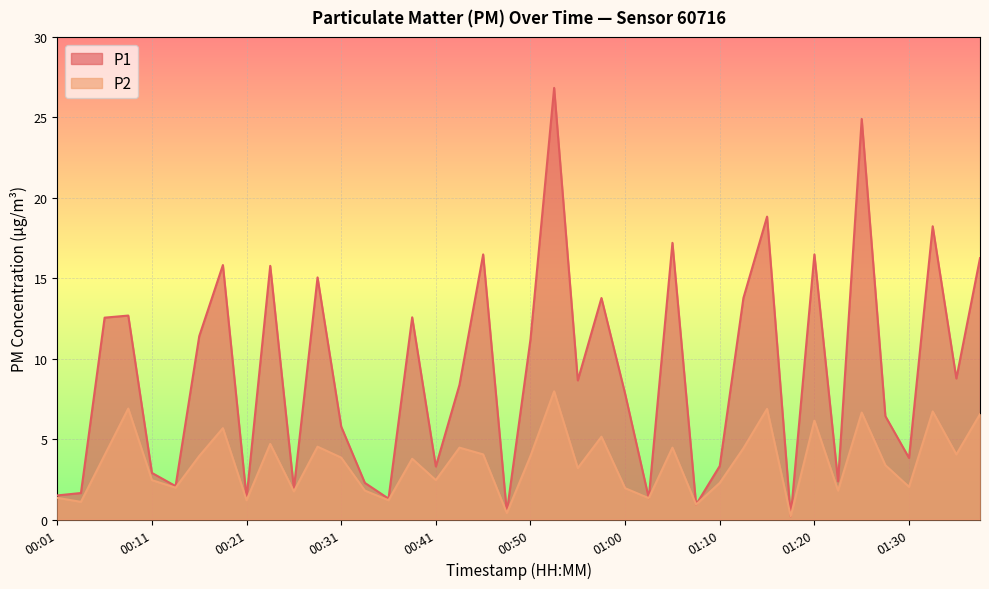

Is it true that P2 equals 2.7 at 01:30?

False